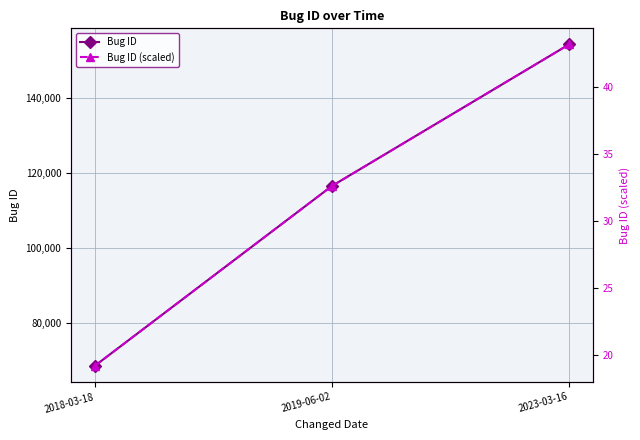

Reading left to right, extract all data points from this chart.

Bug ID: 68489.0	116458.0	154208.0
Bug ID (scaled): 19.2	32.6	43.2